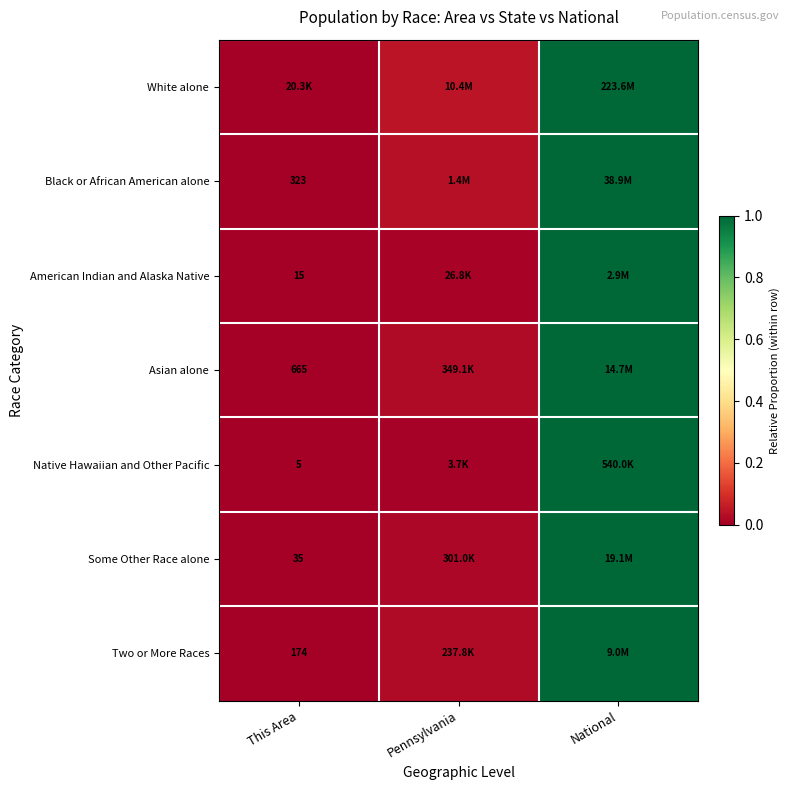

What is the difference between the maximum and minimum values in the White alone series?

1.0